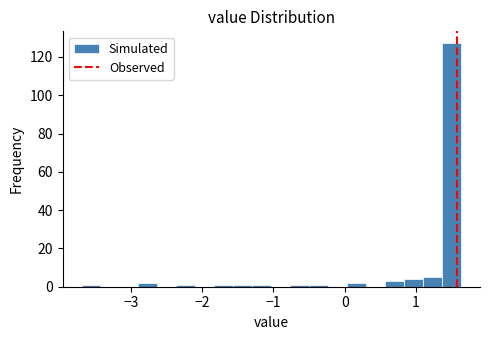

Around what value on the x-axis is the tallest bar? Give the approximate position of its centre, as read against the axis.

1.5